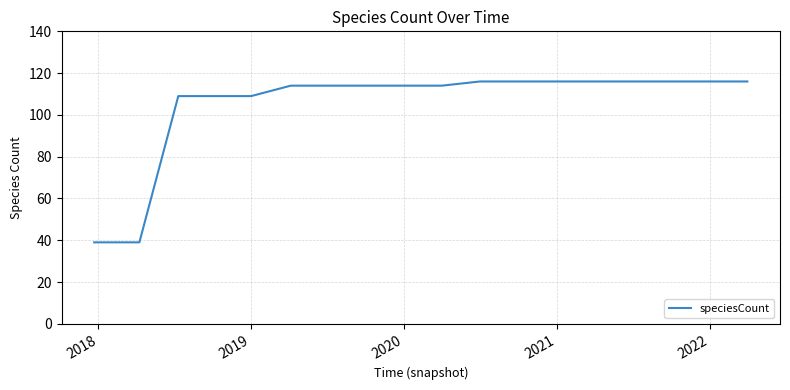

What is the minimum value shown in the chart?

39